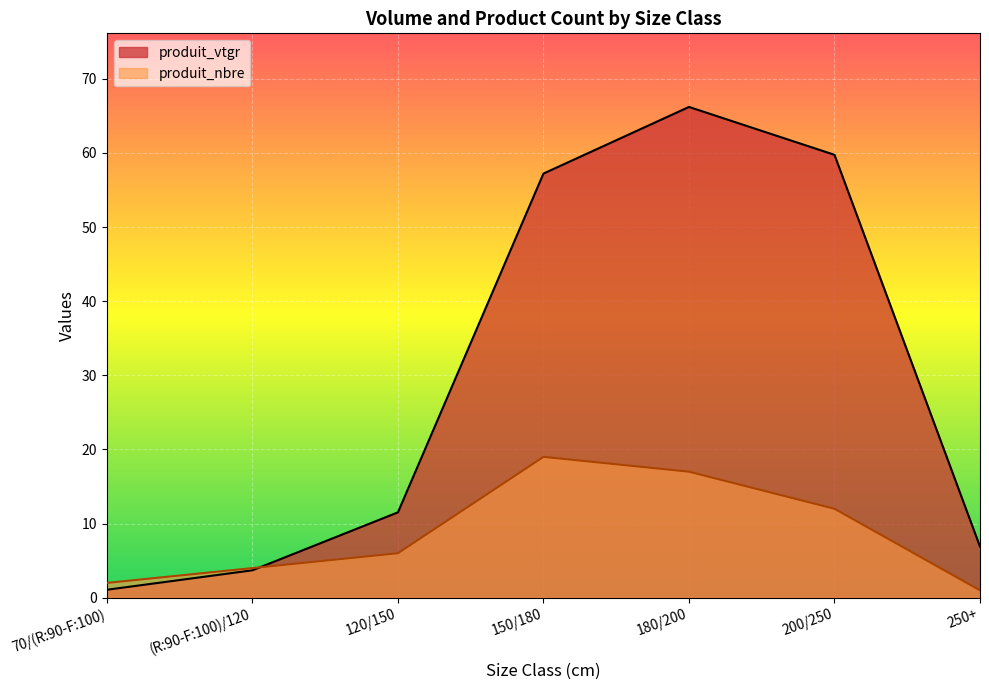

Between which two adjacent categories do produit_nbre and produit_vtgr first intersect?

(R:90-F:100)/120 and 120/150